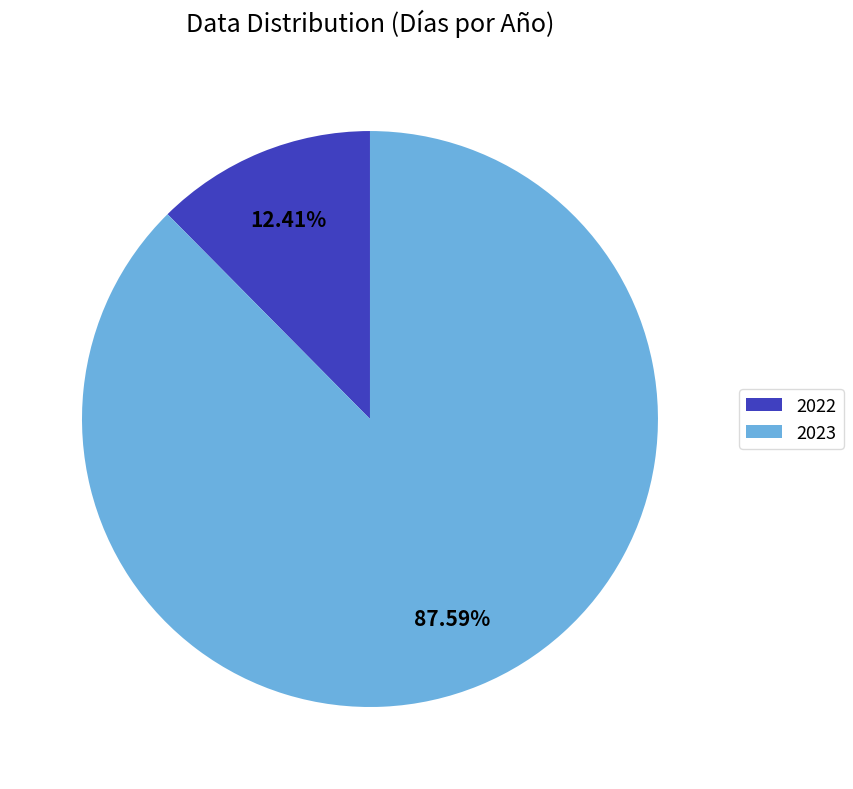

What is the smallest slice in the pie chart?

2022